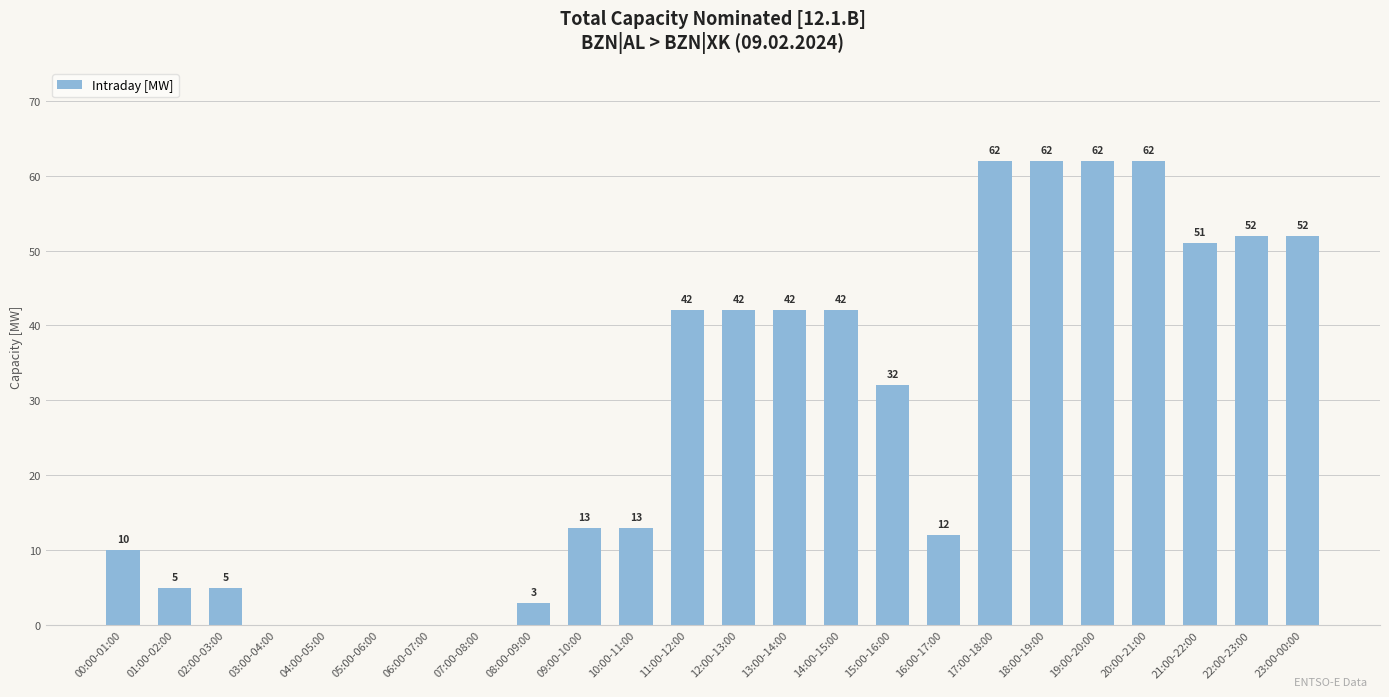

Are the bars horizontal?

No